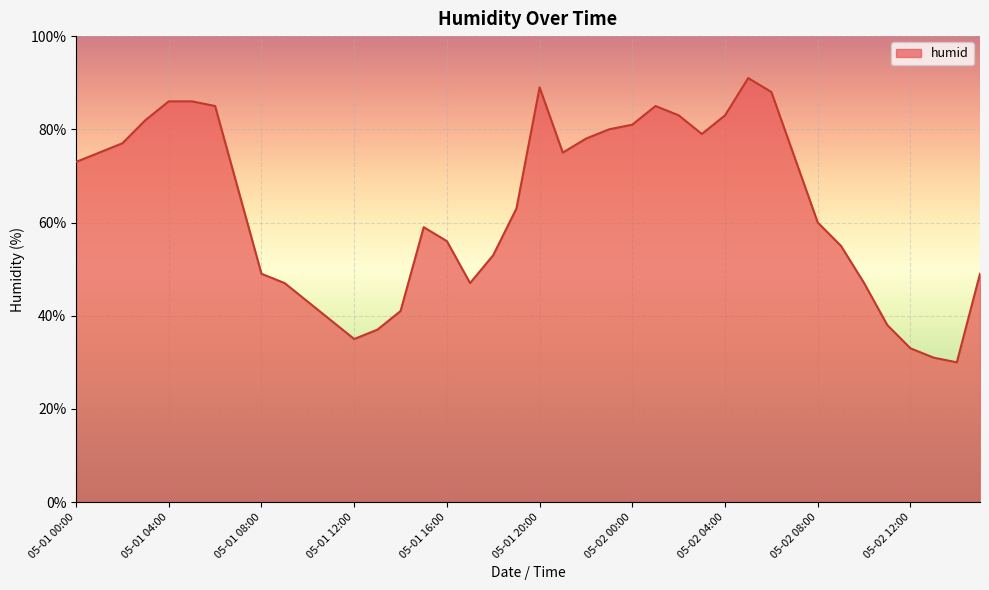

What is the maximum value shown in the chart?

91